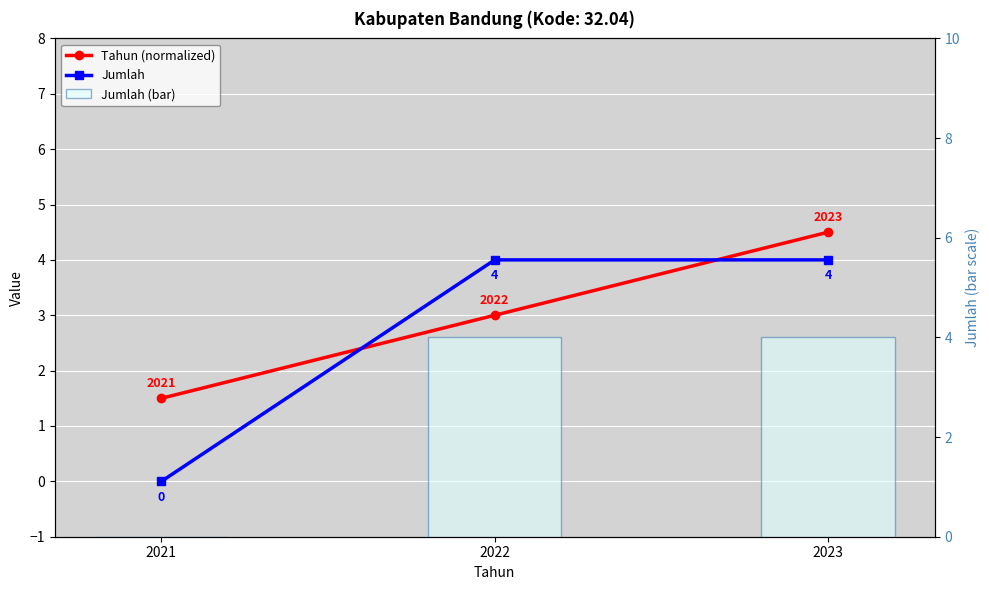

Which series has the largest range (max minus min)?

Jumlah